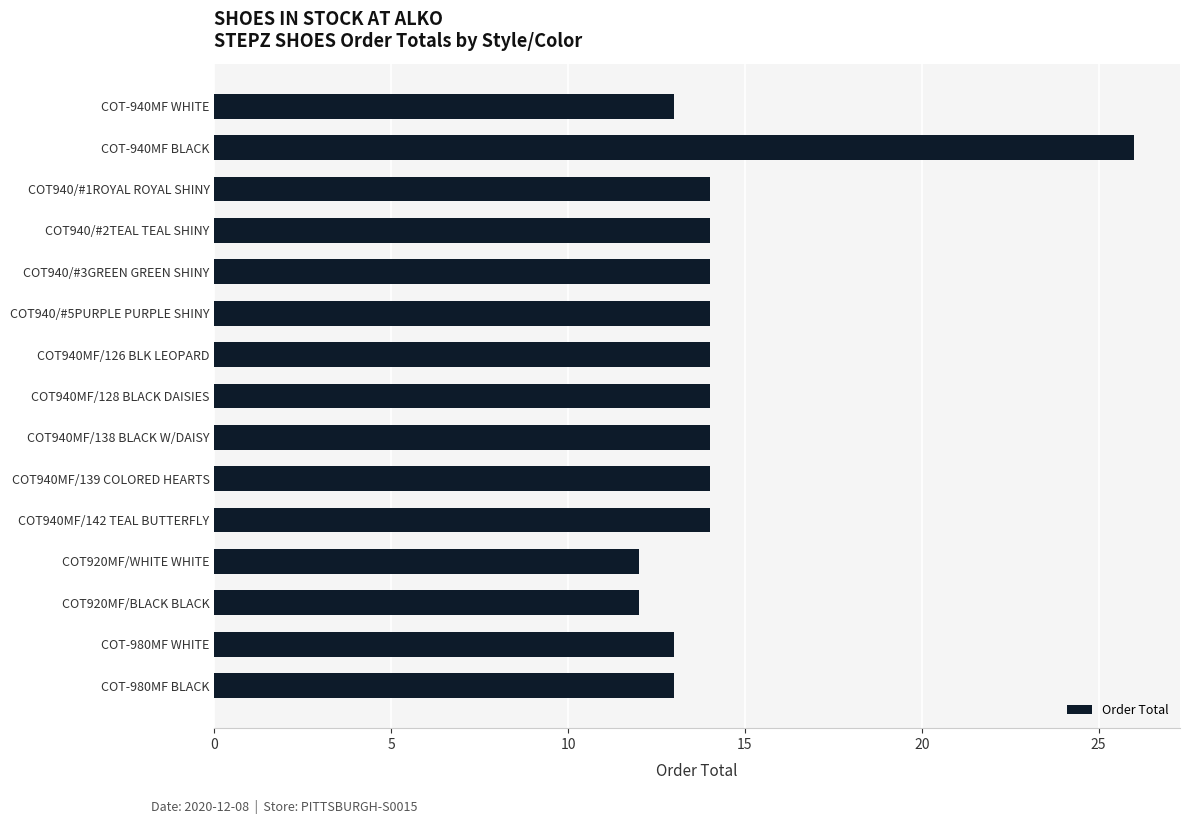

Count the number of categories in the chart.

15